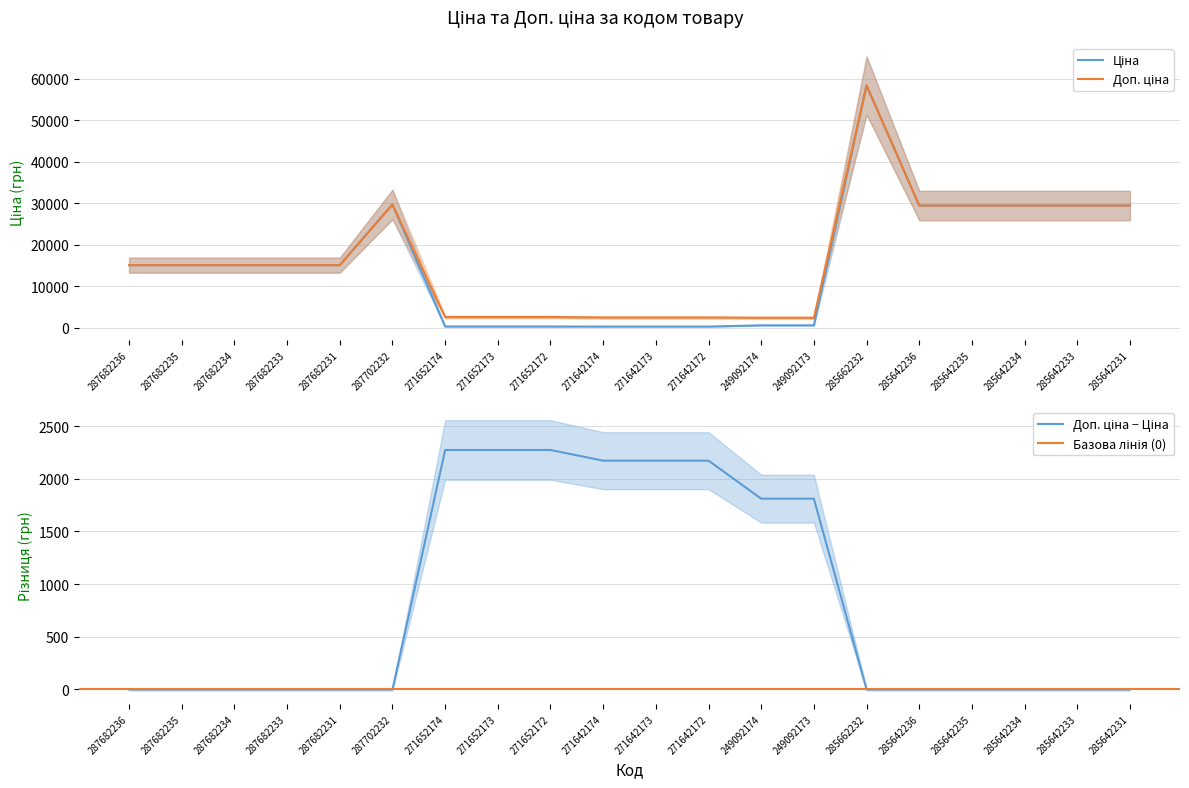

What is the value of the Ціна point at the 1st from the left?

15120.0